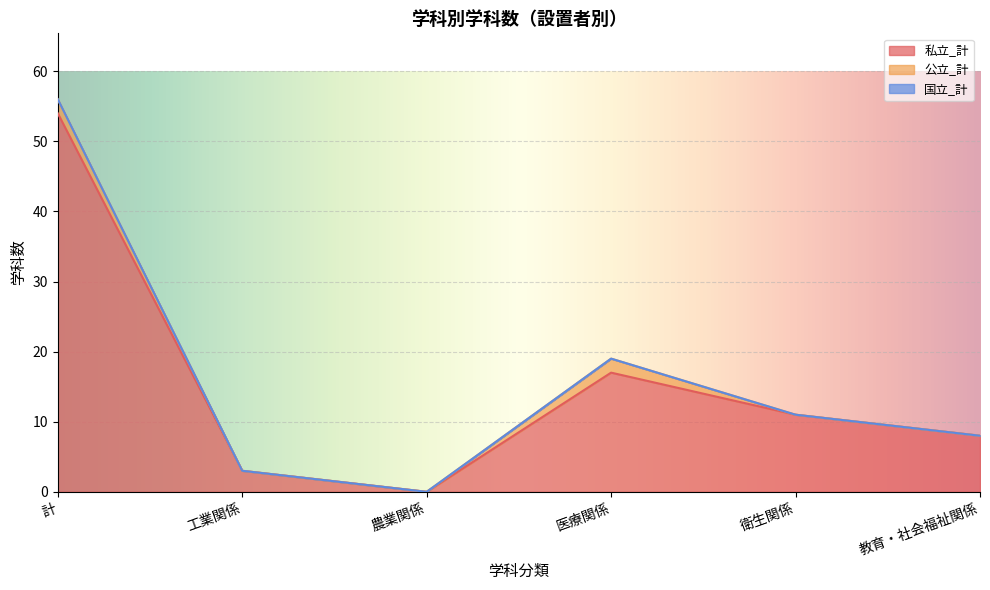

True or false: 私立_計 has more than 0 points higher than both neighbors.

True